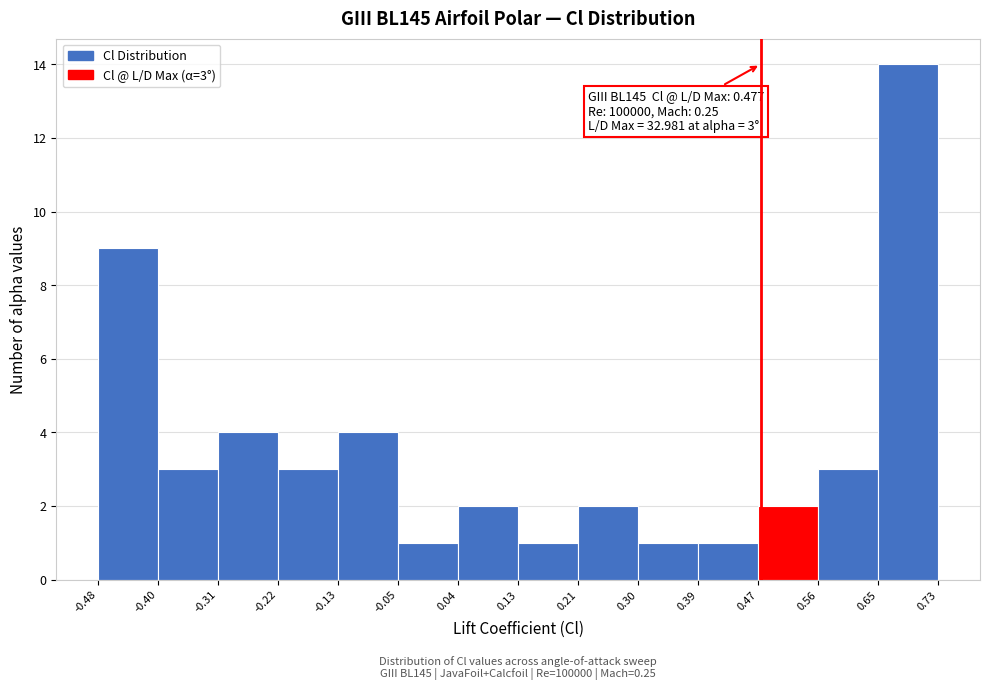

Over which range of the x-axis is the bar tallest?

0.65 to 0.73